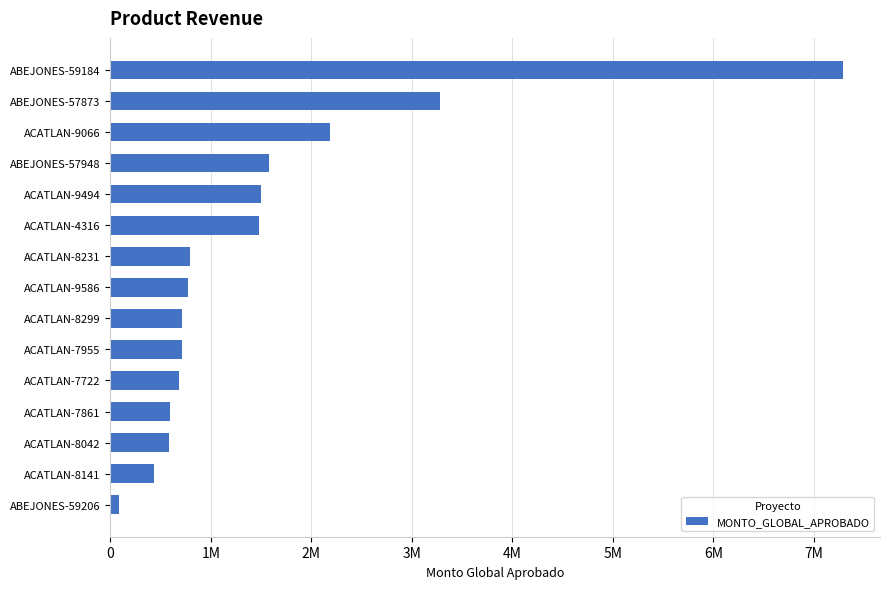

Where is the data nearest to the value 3688900?

ABEJONES-57873